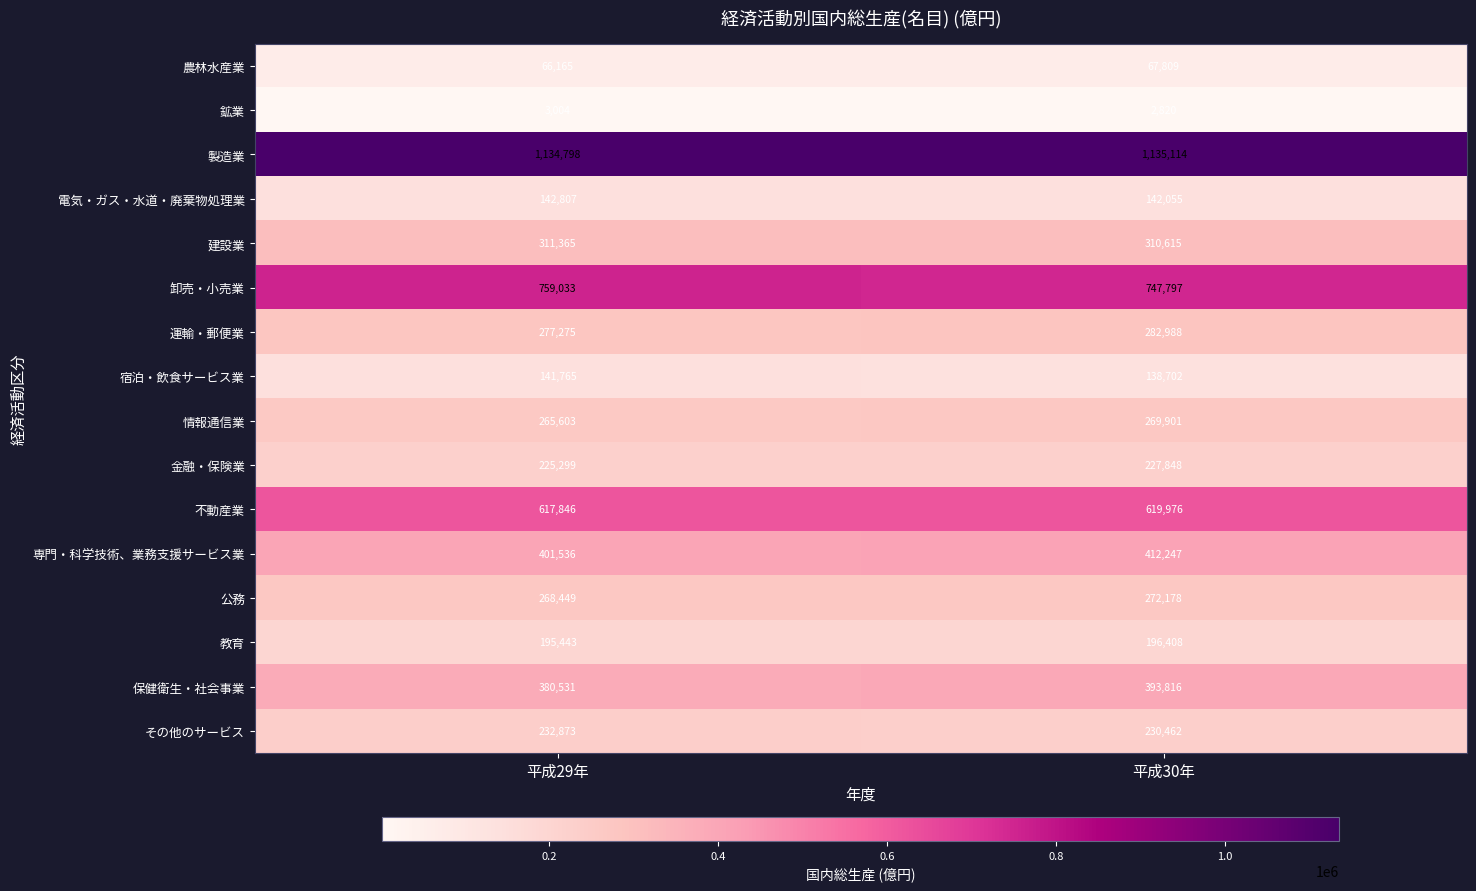

What is the sum of the 建設業 values at 平成30年 and 平成29年?

621980